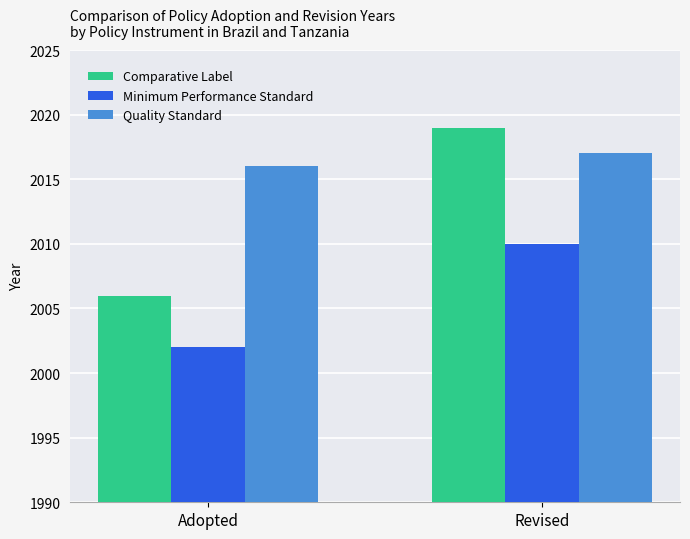

At which category does the chart reach its peak across all series?

Revised